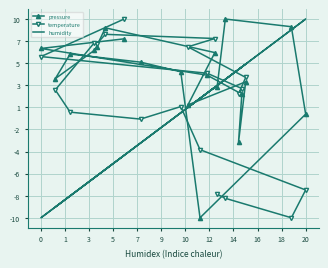

How many categories are shown in the chart?

20